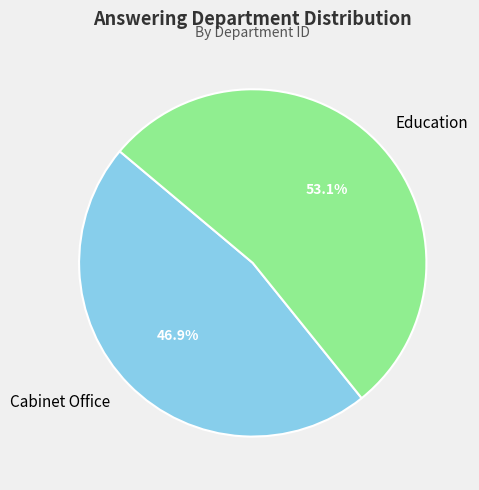

What percentage do Cabinet Office and Education together represent?

100.0%